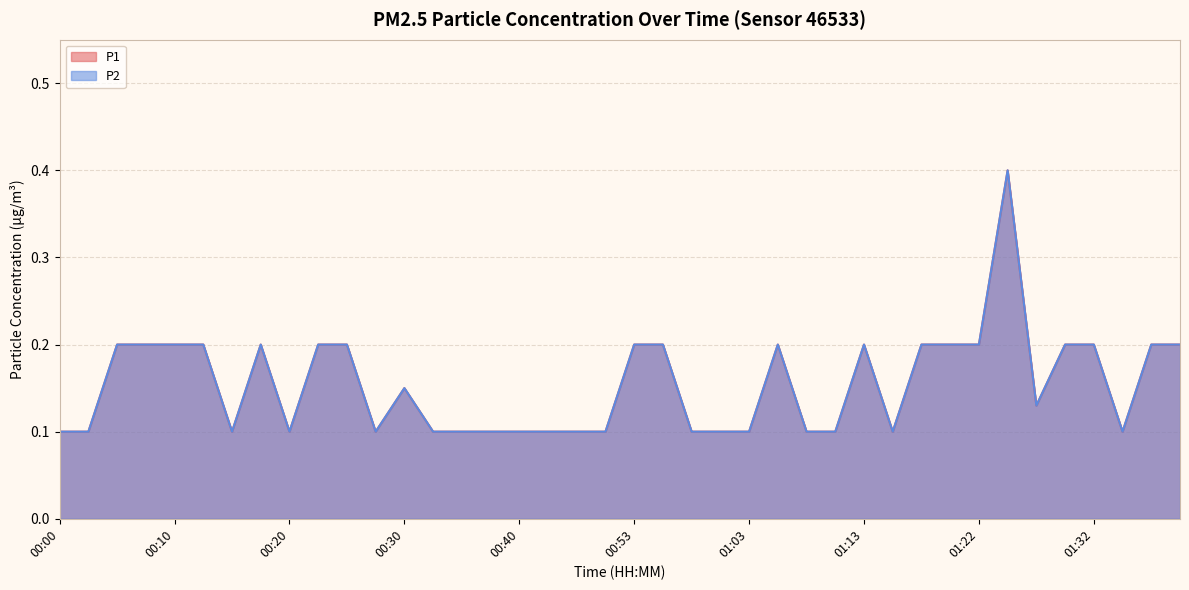

At how many categories does at least one series exceed 0?

40